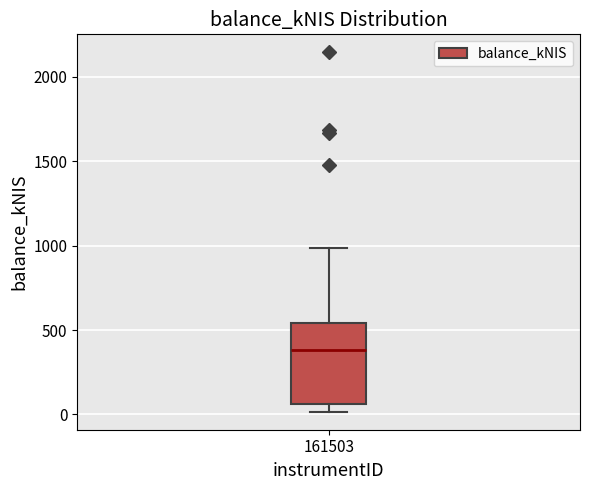

Where does the upper whisker of the box at x = 161503 end on the y-axis? The values are not printed on the chart, so give them approximately, as read against the axis.

1000